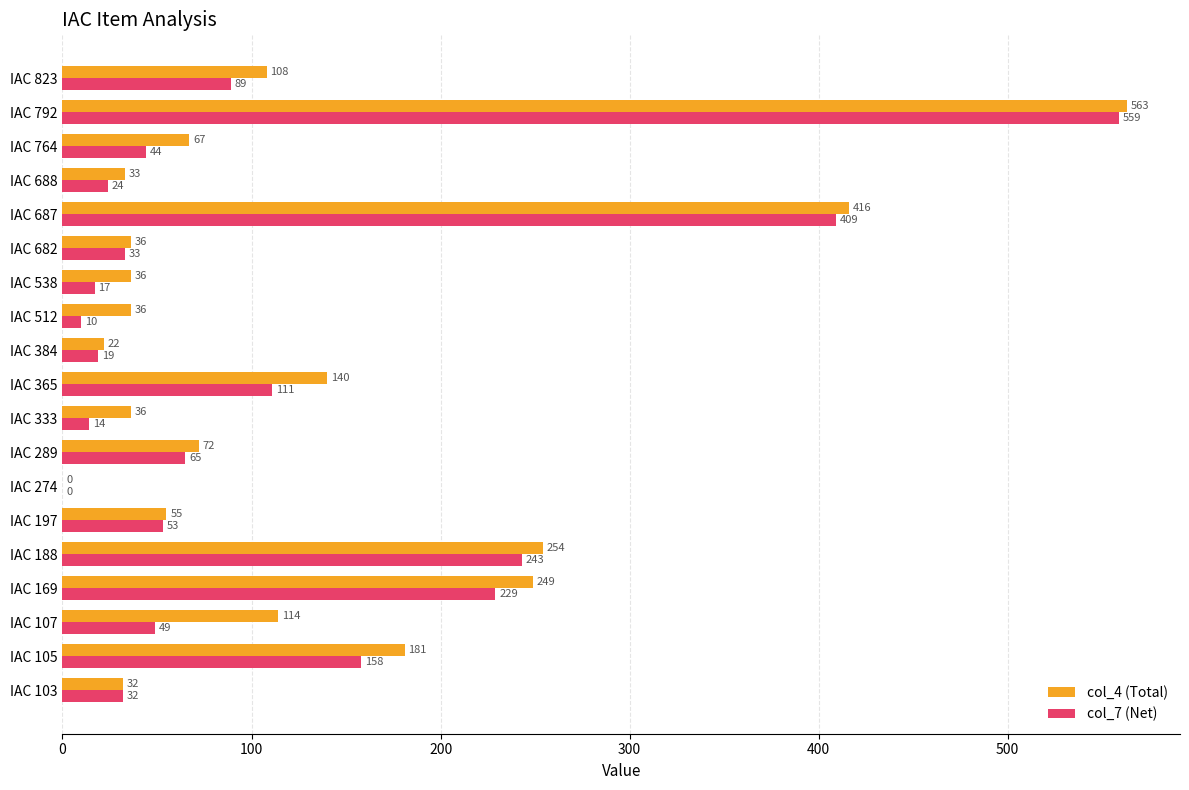

At which category is the sum across all series the highest?

IAC 792